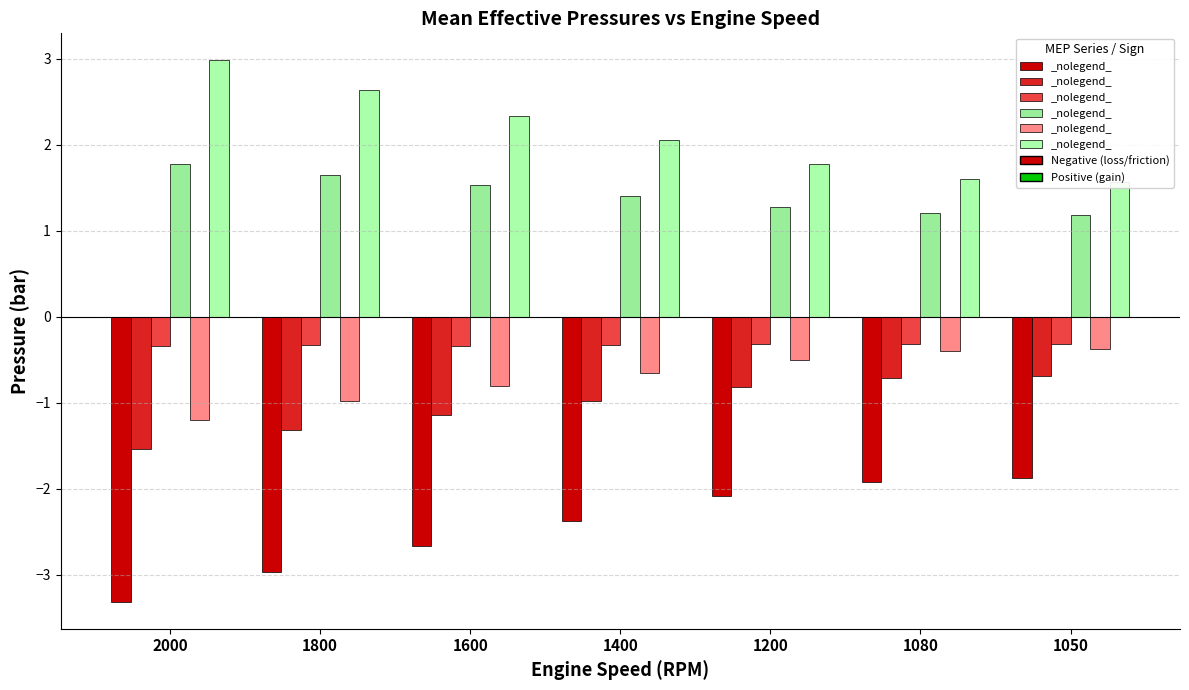

How many values in the BMEP series exceed -2?

2